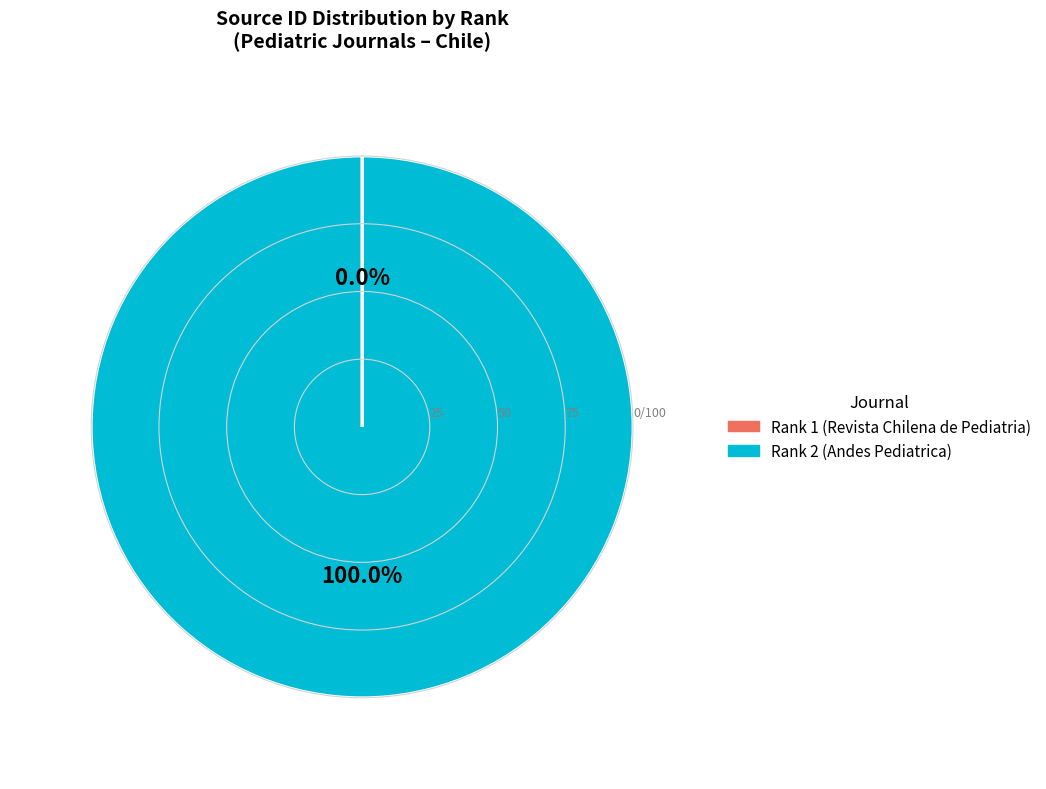

Does any single category account for the majority?

Yes